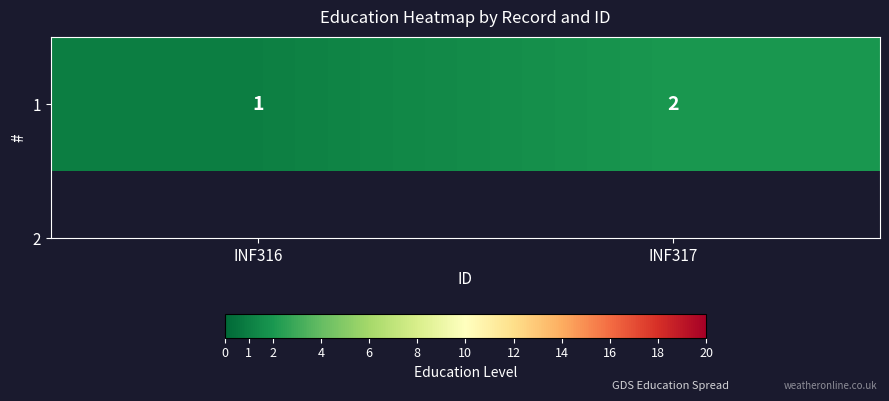

What is the maximum value shown in the chart?

2